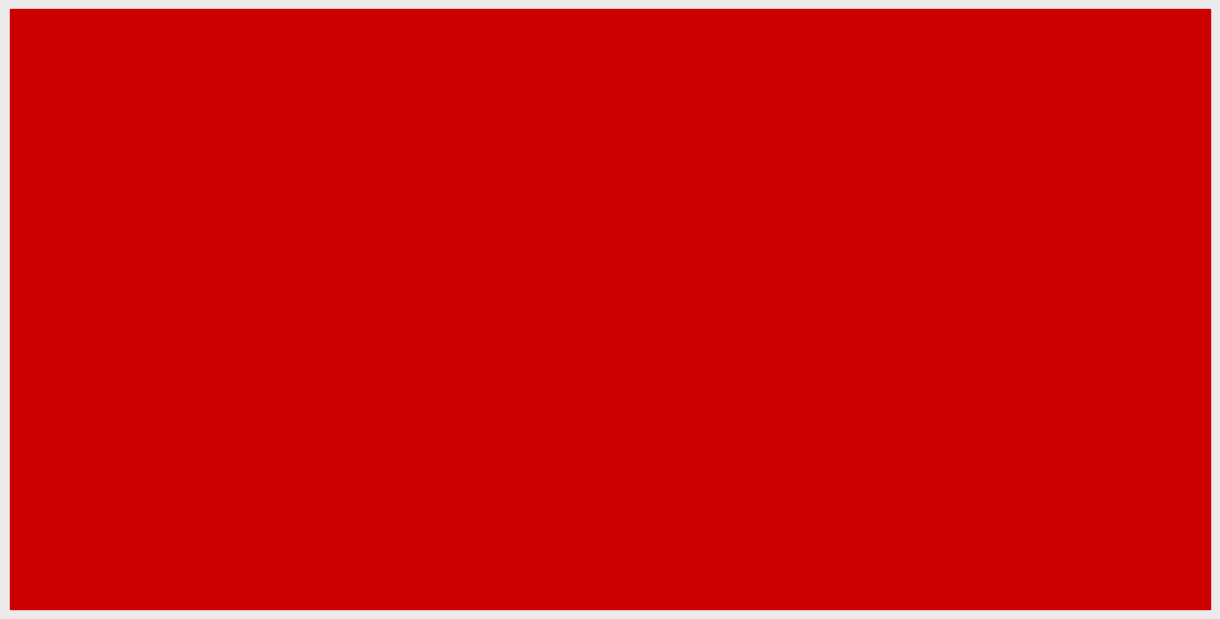

Does the chart contain stacked bars?

No